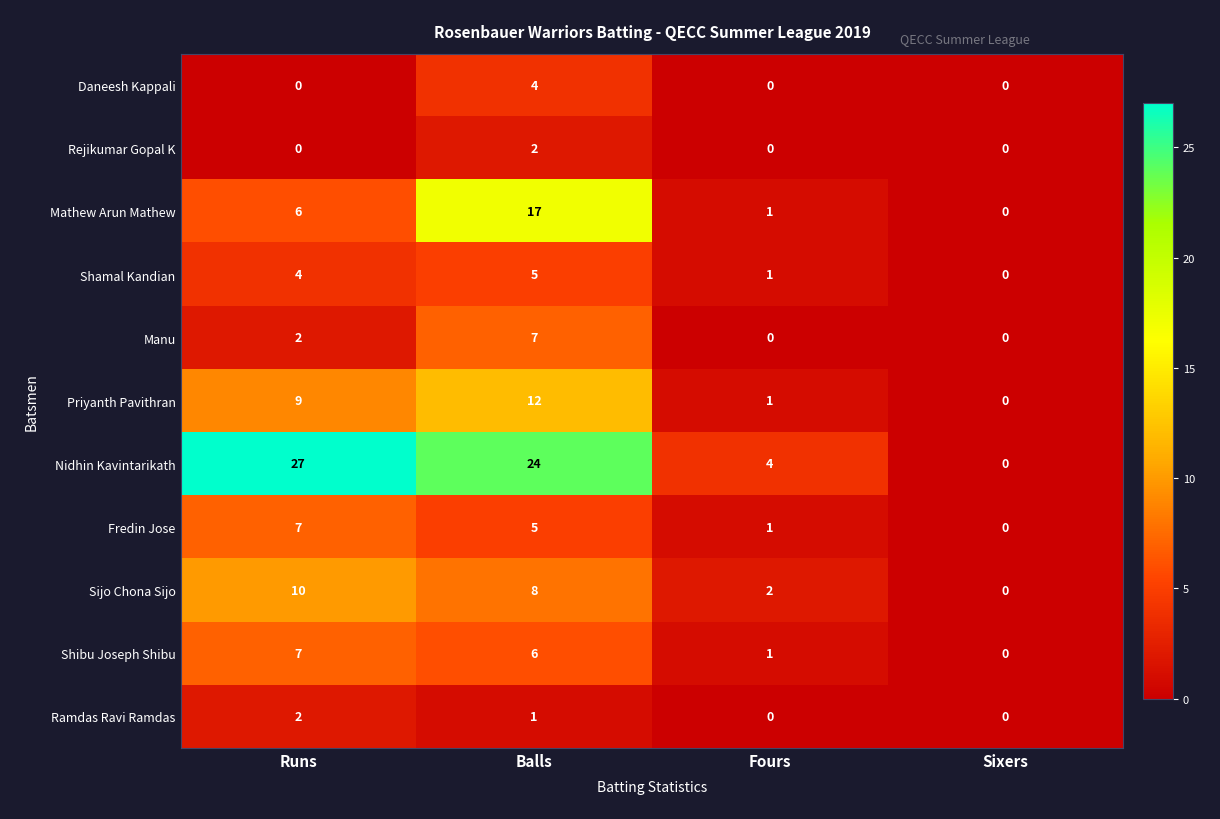

Rank the categories by Shibu Joseph Shibu value from highest to lowest.

Runs, Balls, Fours, Sixers